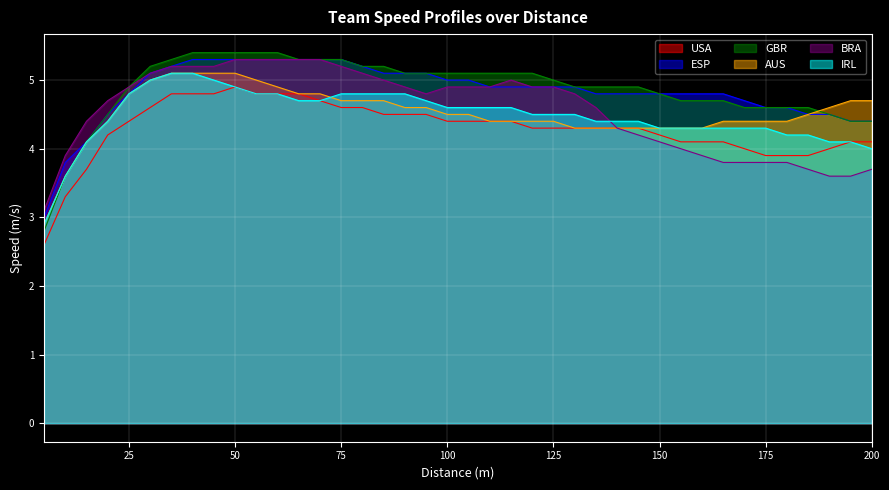

What is the sum of the GBR values at 20 and 30?

9.7